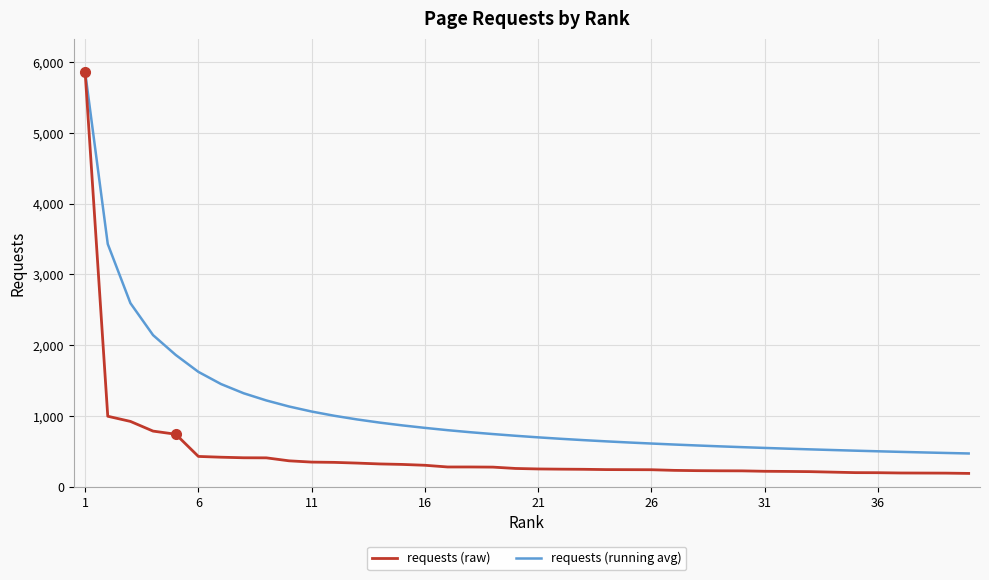

List the series in order of their overall mean, highest first.

requests (running avg), requests (raw)